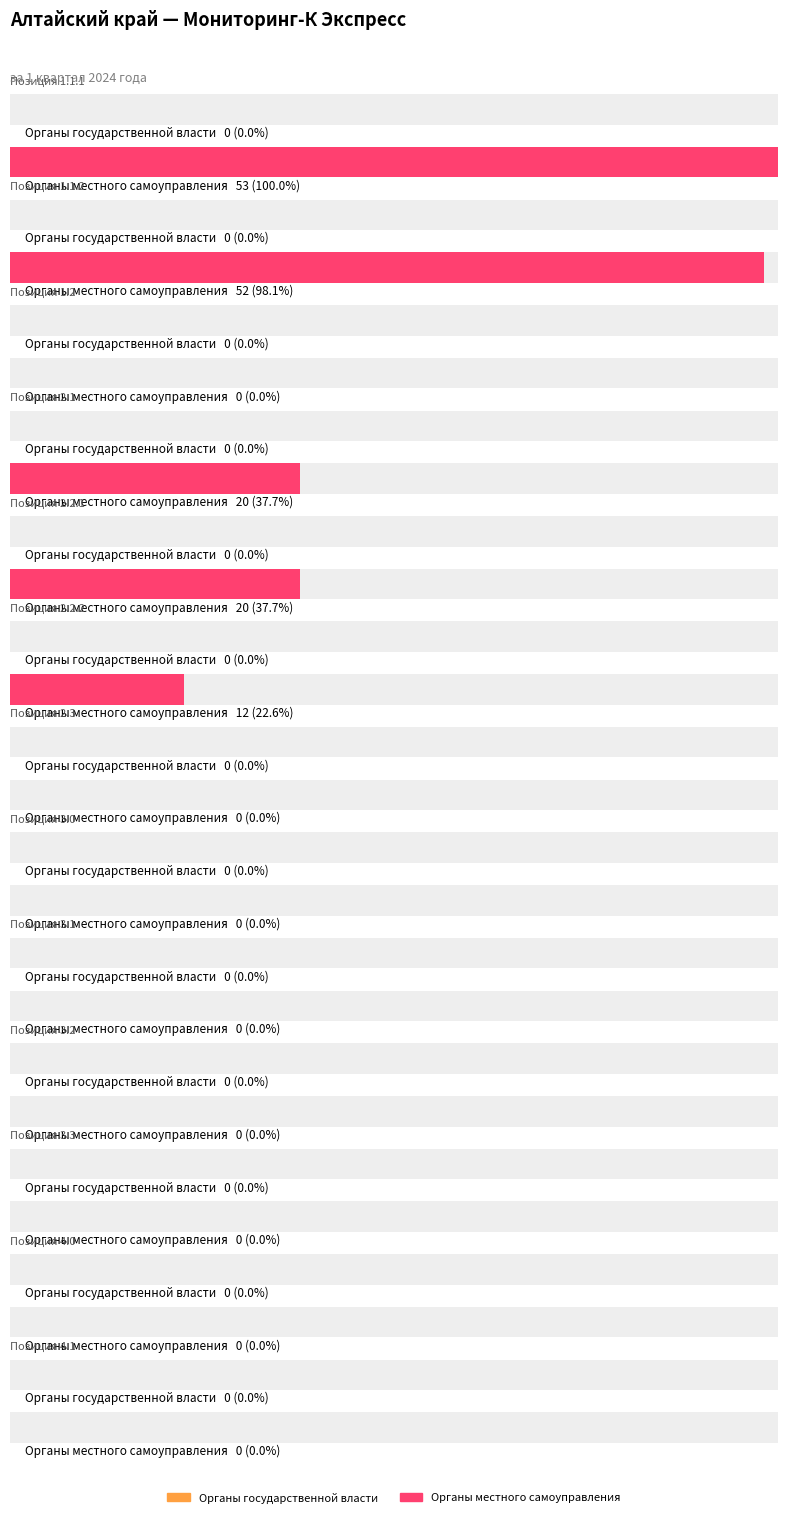

Reading right to left, what are all the values shown in this chart?

Органы государственной власти: 0	0	0	0	0	0	0	0	0	0	0	0	0
Органы местного самоуправления: 0	0	0	0	0	0	0	12	20	20	0	52	53